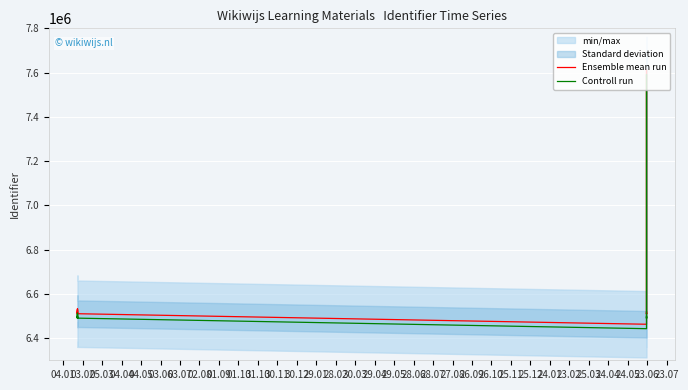

At how many categories does at least one series exceed 7185263?

1